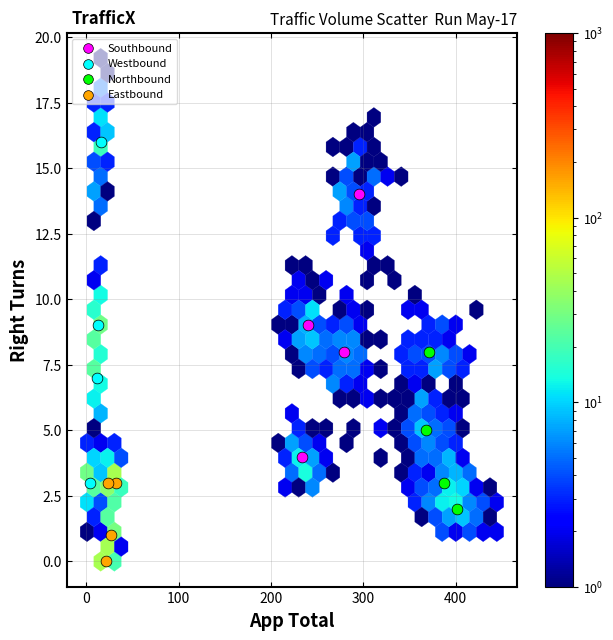

Which series reaches the maximum Y coordinate?

Westbound